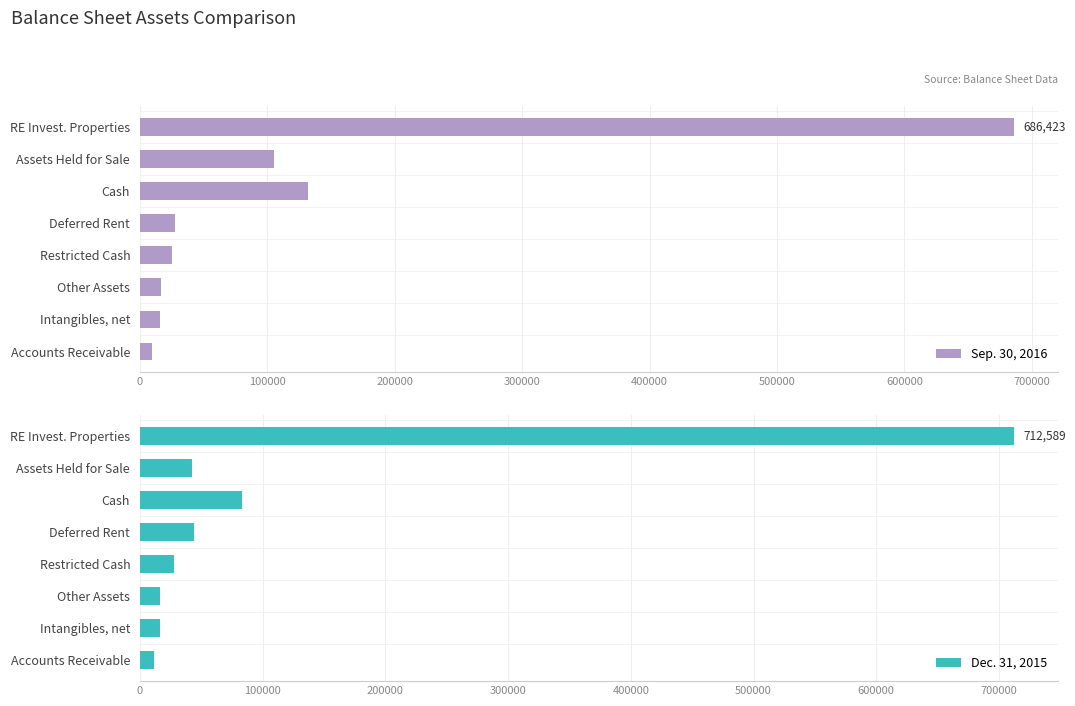

Reading left to right, list all the values displayed in this chart.

Sep. 30, 2016: 686423	105354	132231	27592	25325	16945	16042	9310
Dec. 31, 2015: 712589	42719	83544	43992	28025	16778	16487	11893